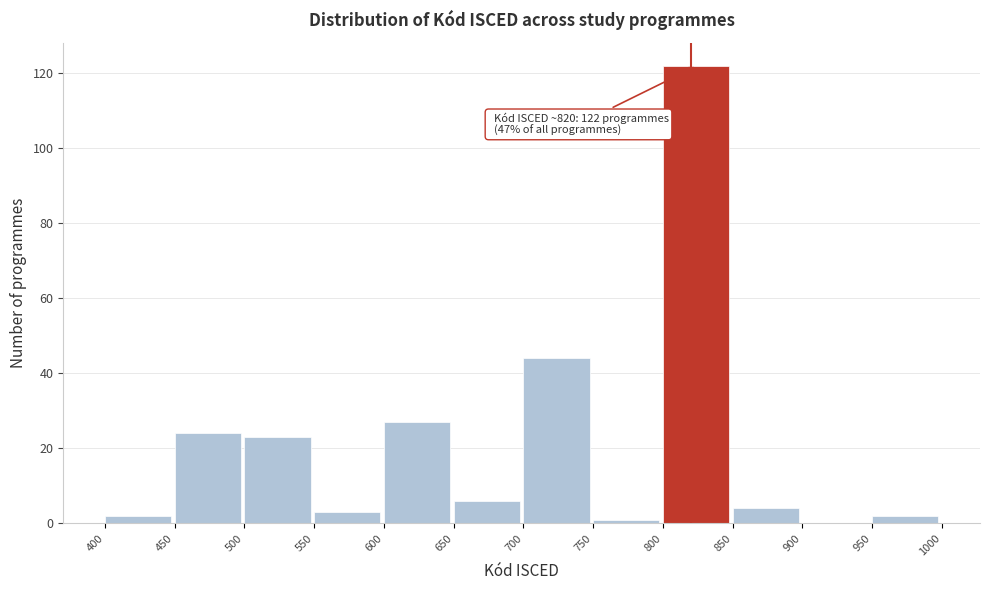

Which range on the x-axis has the tallest bar?

800 to 850